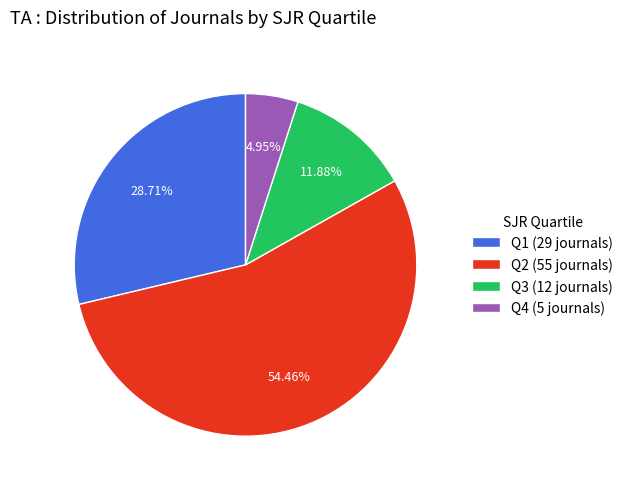

How many segments does this pie chart have?

4